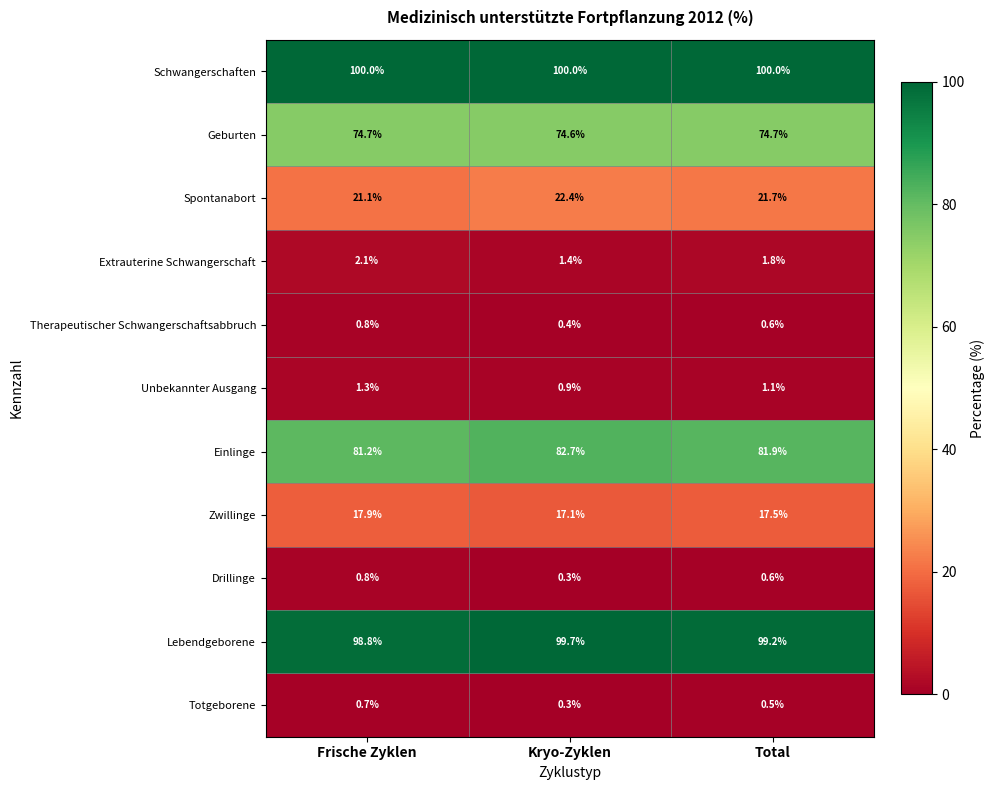

Which series has the largest range (max minus min)?

Einlinge